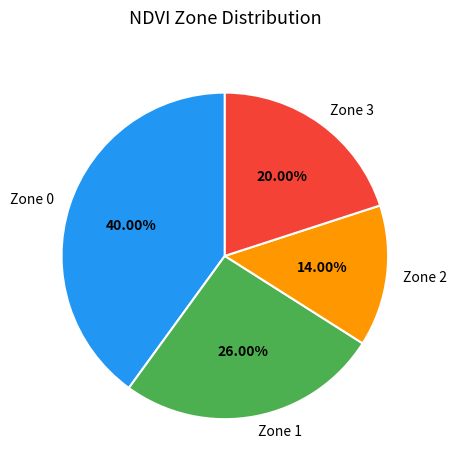

Do Zone 3 and Zone 0 together represent more than half of the pie?

Yes